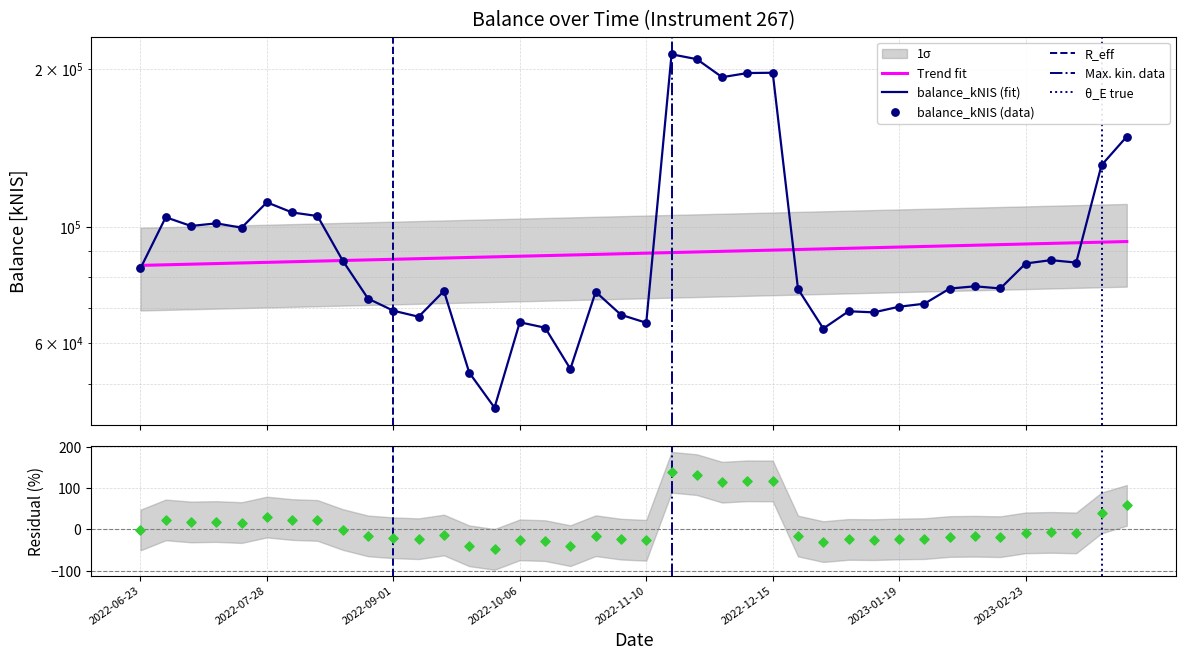

What is the change in value from 2022-10-20 to 2023-03-23?

+95165.7